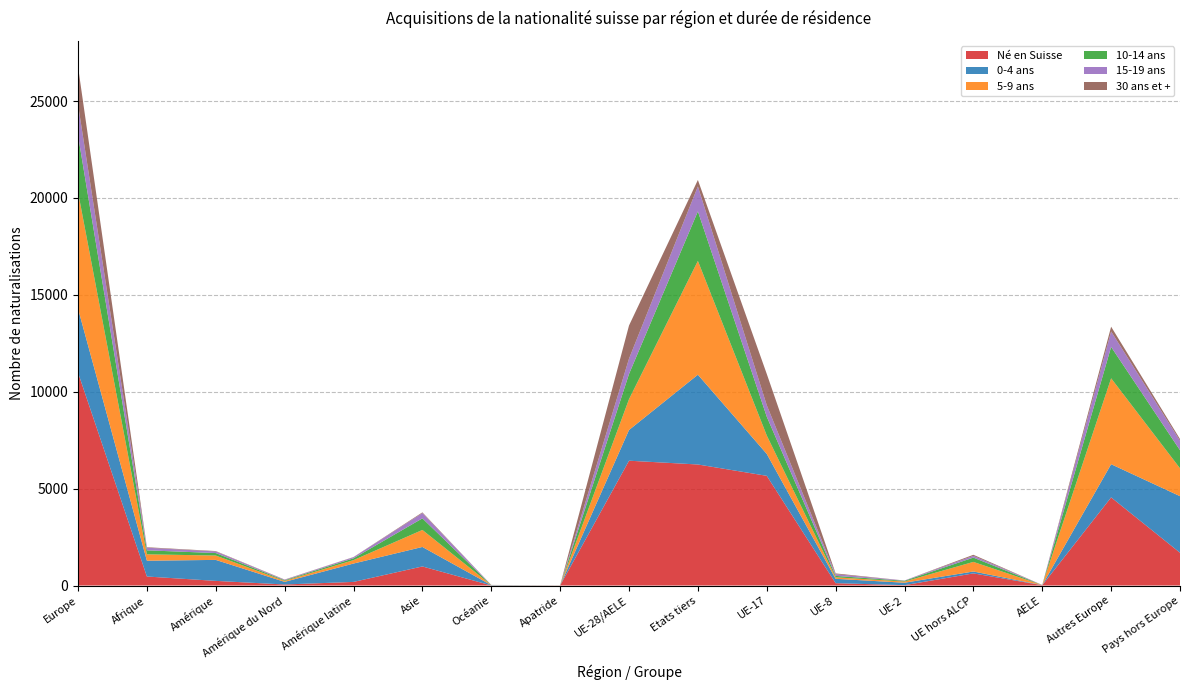

Reading left to right, what are all the values shown in this chart?

Né en Suisse: Europe=10989	Afrique=465	Amérique=239	Amérique du Nord=53	Amérique latine=186	Asie=984	Océanie=4	Apatride=6	UE-28/AELE=6441	Etats tiers=6246	UE-17=5661	UE-8=121	UE-2=18	UE hors ALCP=626	AELE=15	Autres Europe=4548	Pays hors Europe=1692
0-4 ans: Europe=3297	Afrique=815	Amérique=1083	Amérique du Nord=135	Amérique latine=948	Asie=1006	Océanie=15	Apatride=2	UE-28/AELE=1585	Etats tiers=4633	UE-17=1130	UE-8=225	UE-2=126	UE hors ALCP=97	AELE=7	Autres Europe=1712	Pays hors Europe=2919
5-9 ans: Europe=6024	Afrique=330	Amérique=225	Amérique du Nord=49	Amérique latine=176	Asie=878	Océanie=5	Apatride=1	UE-28/AELE=1590	Etats tiers=5873	UE-17=953	UE-8=78	UE-2=61	UE hors ALCP=496	AELE=2	Autres Europe=4434	Pays hors Europe=1438
10-14 ans: Europe=2922	Afrique=206	Amérique=128	Amérique du Nord=34	Amérique latine=94	Asie=598	Océanie=2	Apatride=2	UE-28/AELE=1301	Etats tiers=2557	UE-17=969	UE-8=72	UE-2=39	UE hors ALCP=221	AELE=0	Autres Europe=1621	Pays hors Europe=934
15-19 ans: Europe=1587	Afrique=134	Amérique=83	Amérique du Nord=25	Amérique latine=58	Asie=273	Océanie=1	Apatride=1	UE-28/AELE=791	Etats tiers=1288	UE-17=593	UE-8=88	UE-2=15	UE hors ALCP=91	AELE=4	Autres Europe=796	Pays hors Europe=491
30 ans et +: Europe=1956	Afrique=26	Amérique=20	Amérique du Nord=12	Amérique latine=8	Asie=35	Océanie=4	Apatride=1	UE-28/AELE=1710	Etats tiers=332	UE-17=1614	UE-8=40	UE-2=0	UE hors ALCP=55	AELE=1	Autres Europe=246	Pays hors Europe=85